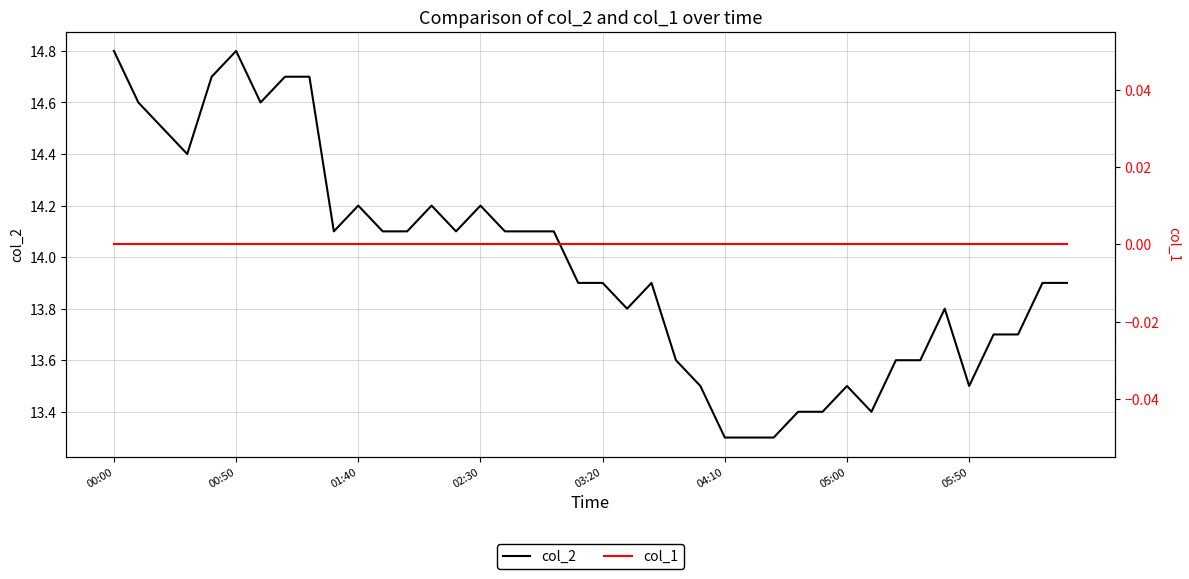

Which series has the largest range (max minus min)?

col_2